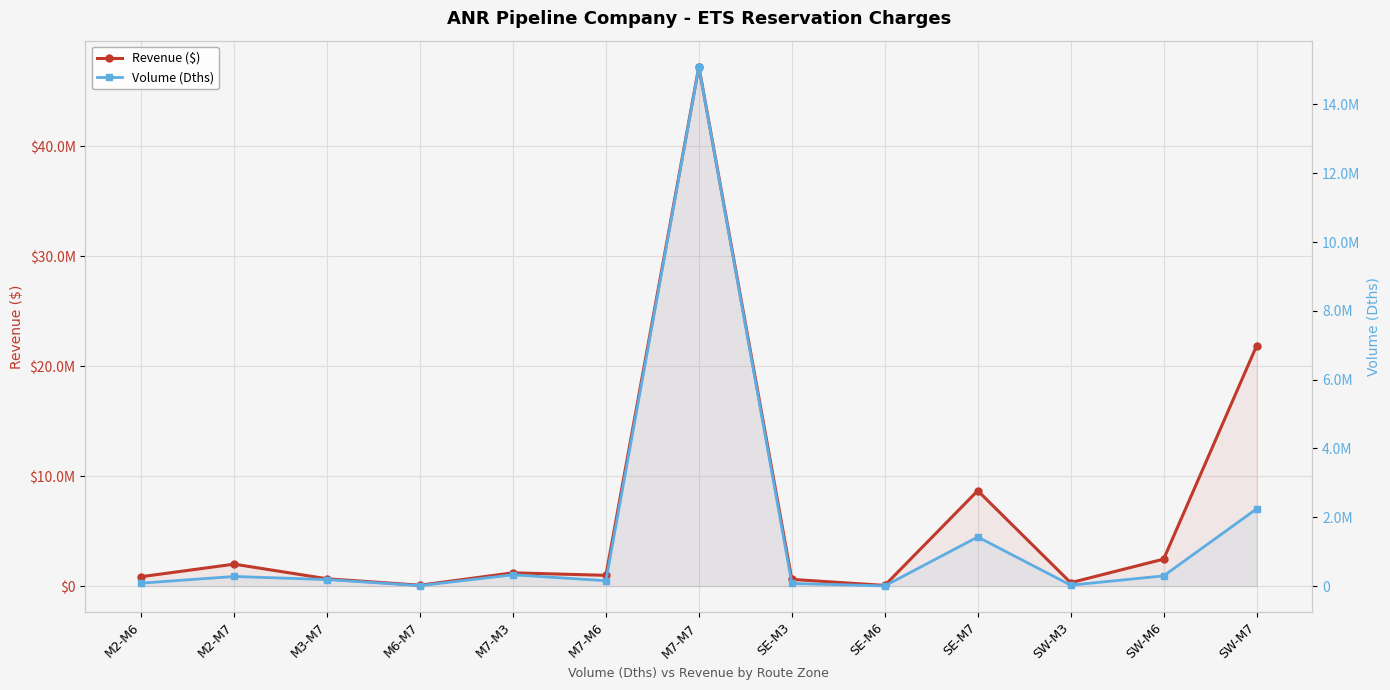

Is it true that Volume (Dths) equals 3014565.8 at SW-M7?

False